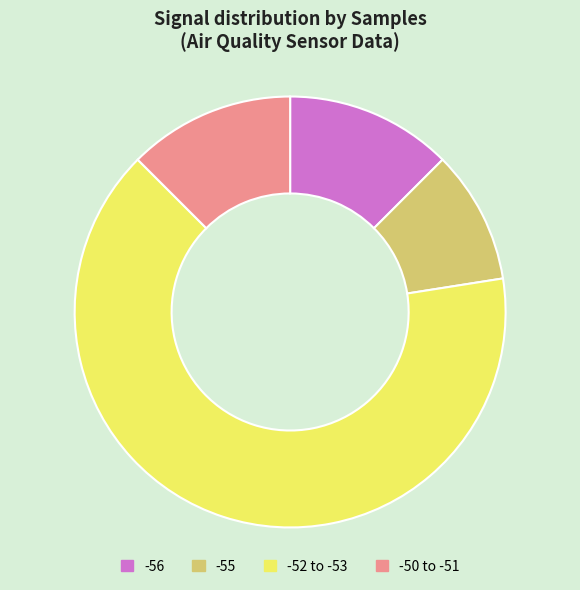

Which slice represents more than half of the pie?

-52 to -53